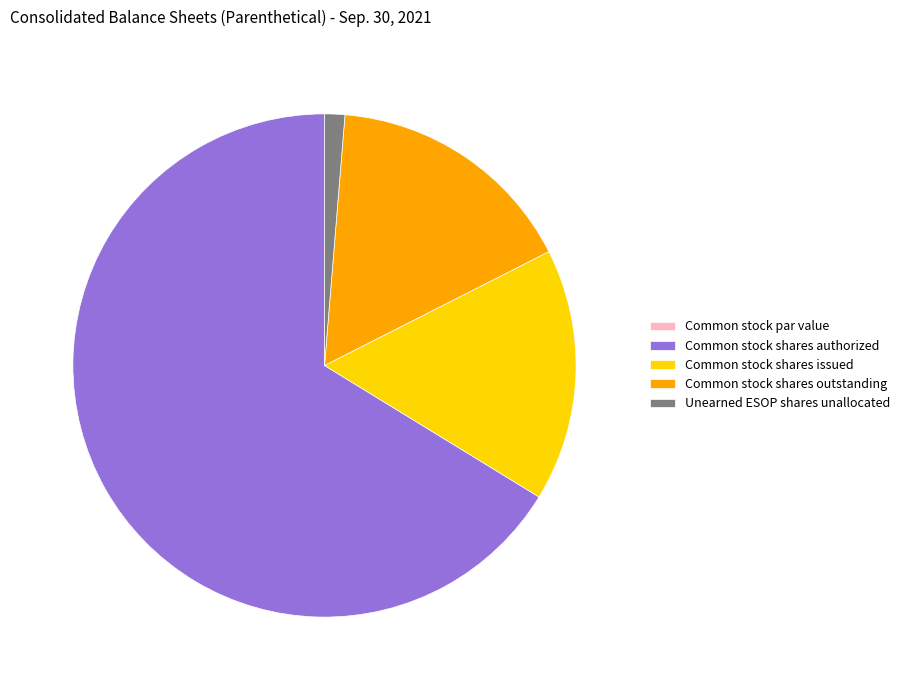

Which has a higher value, Common stock shares outstanding or Unearned ESOP shares unallocated?

Common stock shares outstanding